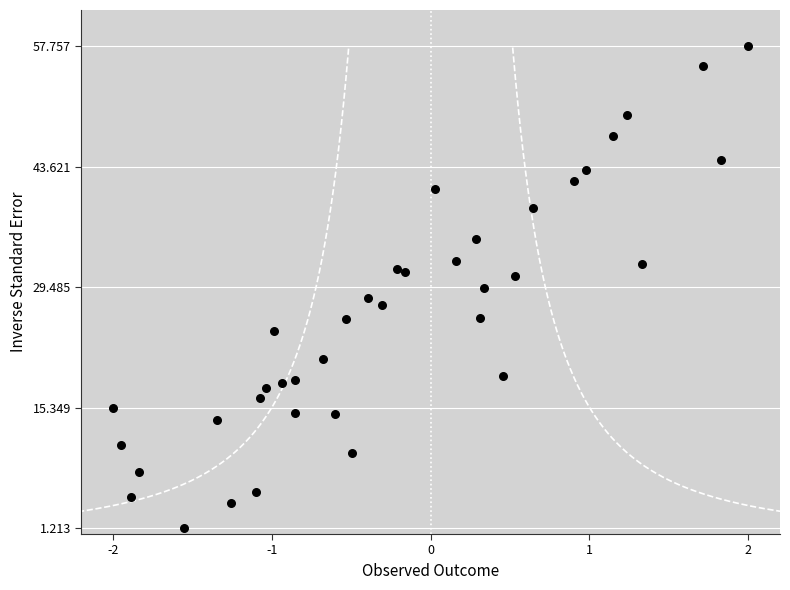

What is the range of Y values (max minus min)?

56.5